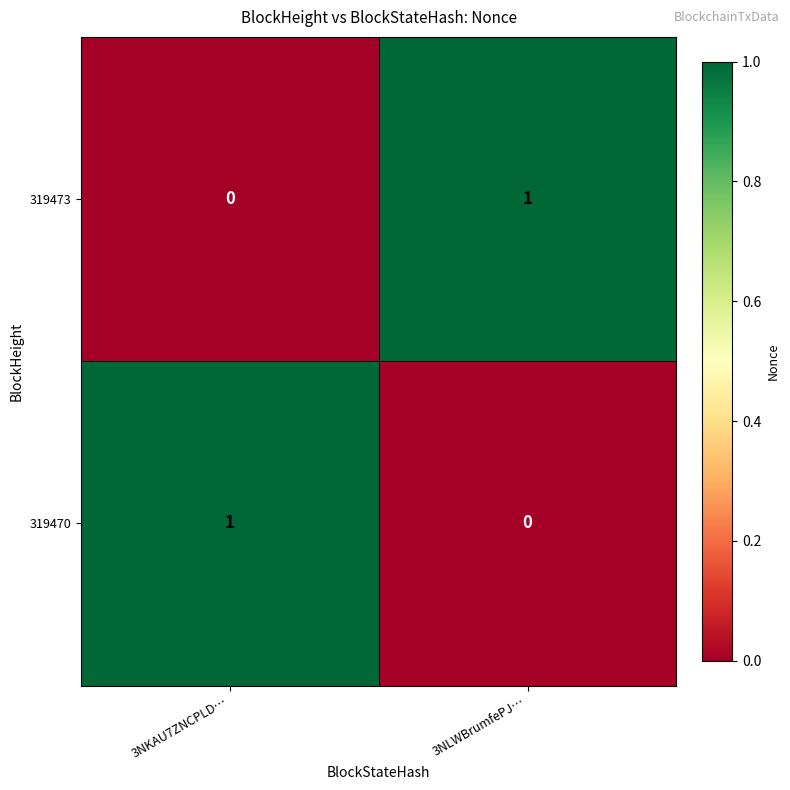

Which category has the lowest value in the 319473 series?

3NKAU7ZNCPLD…